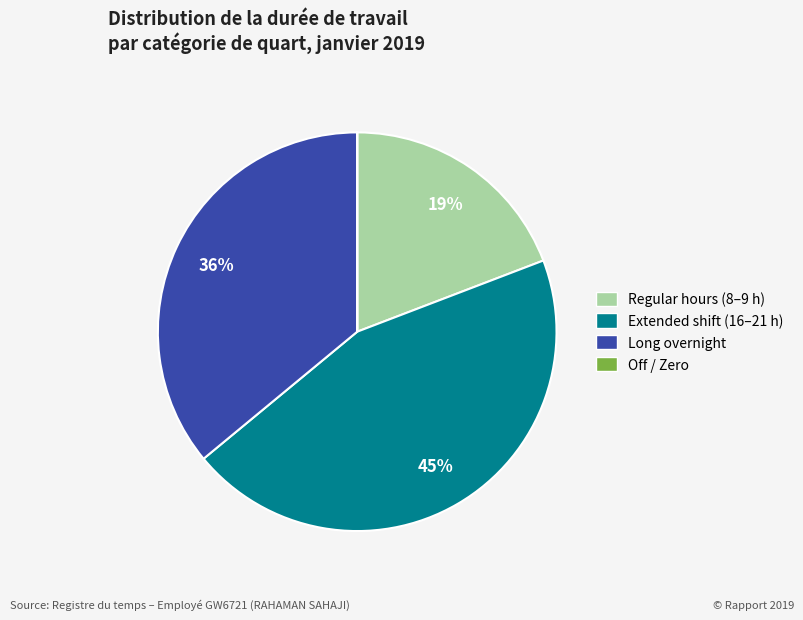

To the nearest percent, what is the average slice percentage?

25%